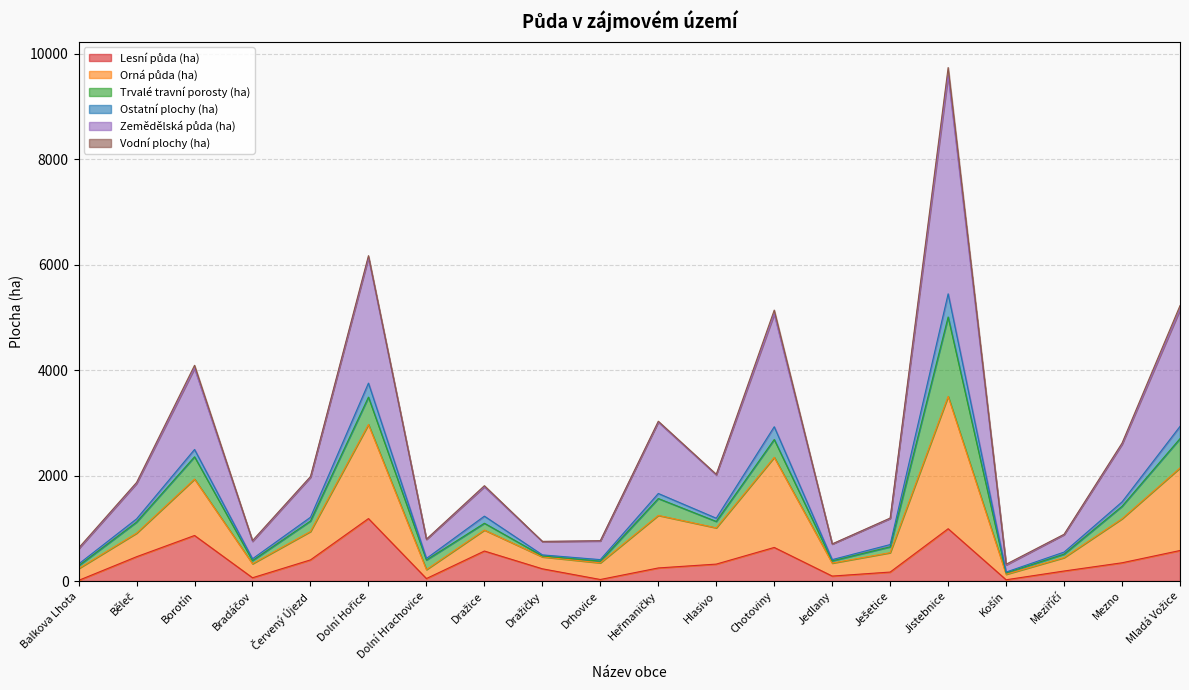

Does the chart have visible grid lines?

Yes